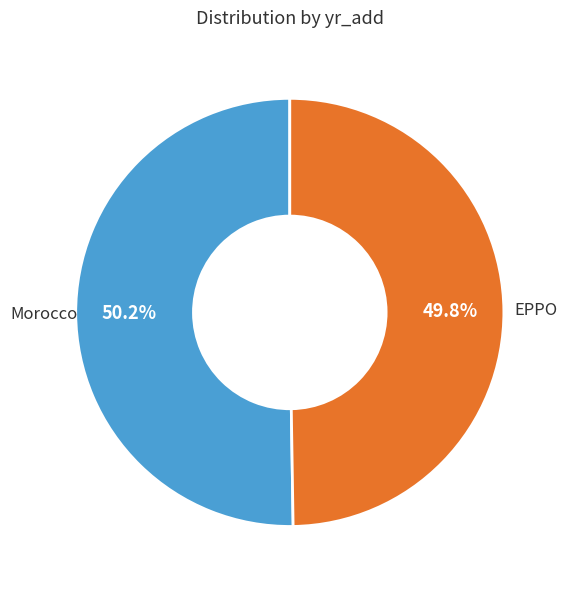

Approximately how many times larger is the value at EPPO compared to Morocco?

1.0